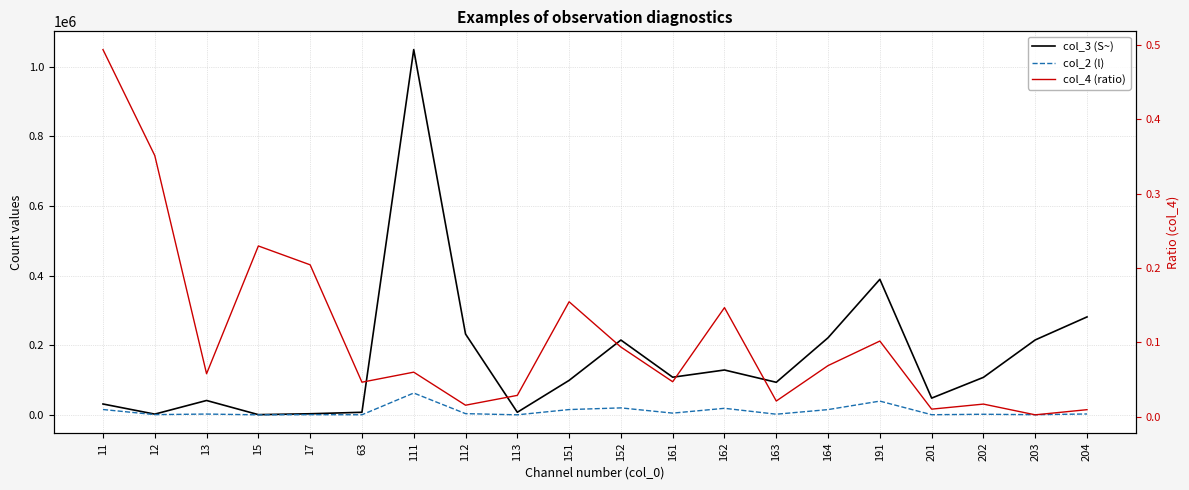

What is the sum of the col_3 (S~) values at 191 and 151?

488362.0